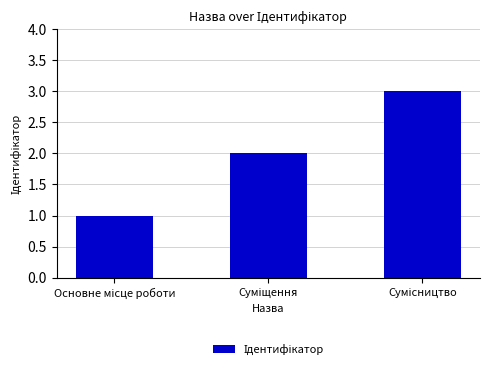

How many data points are less than 2?

1